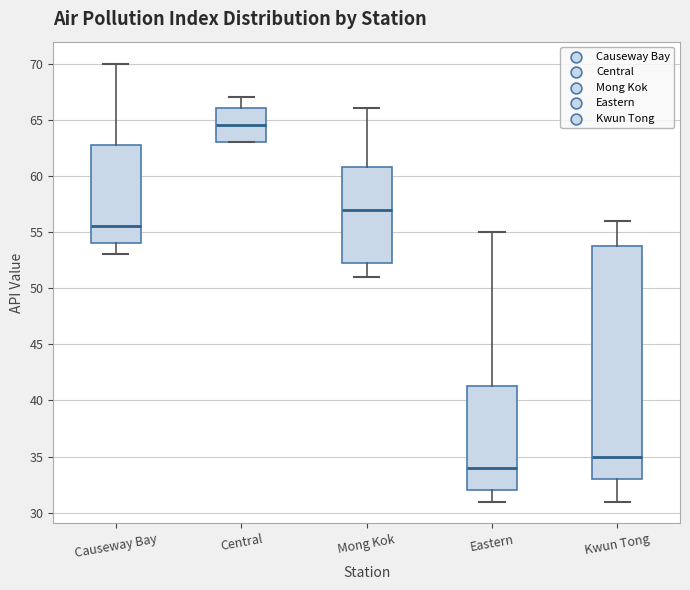

Reading left to right, transcribe this box plot: for each box, give where its median line is, the range the box spans, and where its two whiskers end, as read against the y-axis. The values are not printed on the chart, so give them approximately, as read against the axis.

Causeway Bay: median 55.5, box 54.0 to 63.0, whiskers 53.0 to 70.0
Central: median 64.5, box 63.0 to 66.0, whiskers 63.0 to 67.0
Mong Kok: median 57.0, box 52.5 to 61.0, whiskers 51.0 to 66.0
Eastern: median 34.0, box 32.0 to 41.5, whiskers 31.0 to 55.0
Kwun Tong: median 35.0, box 33.0 to 54.0, whiskers 31.0 to 56.0